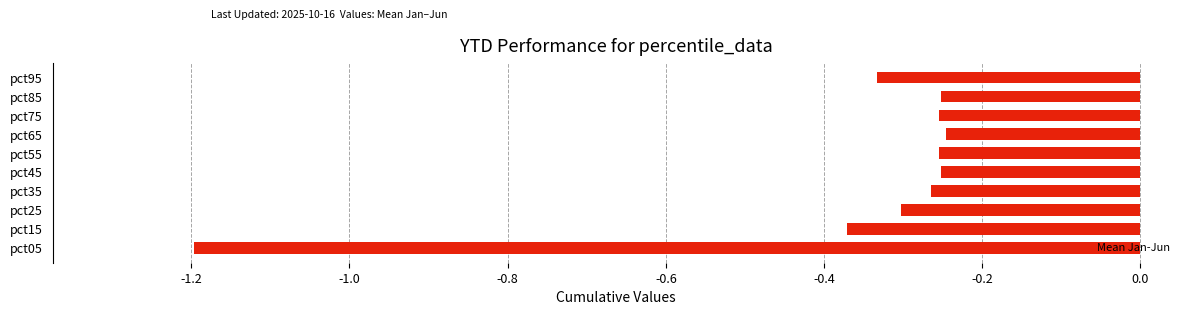

Between pct05 and pct95, which is larger?

pct95